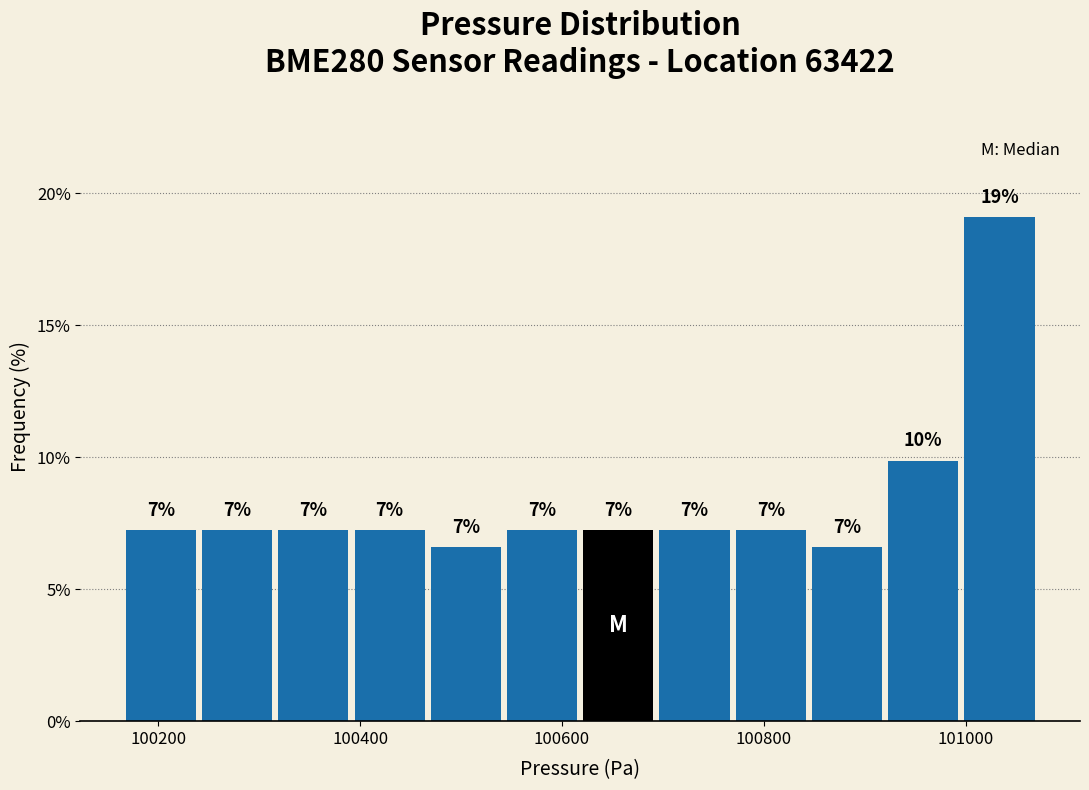

Read against the x-axis, roughly where is the centre of the tallest bar?

101040